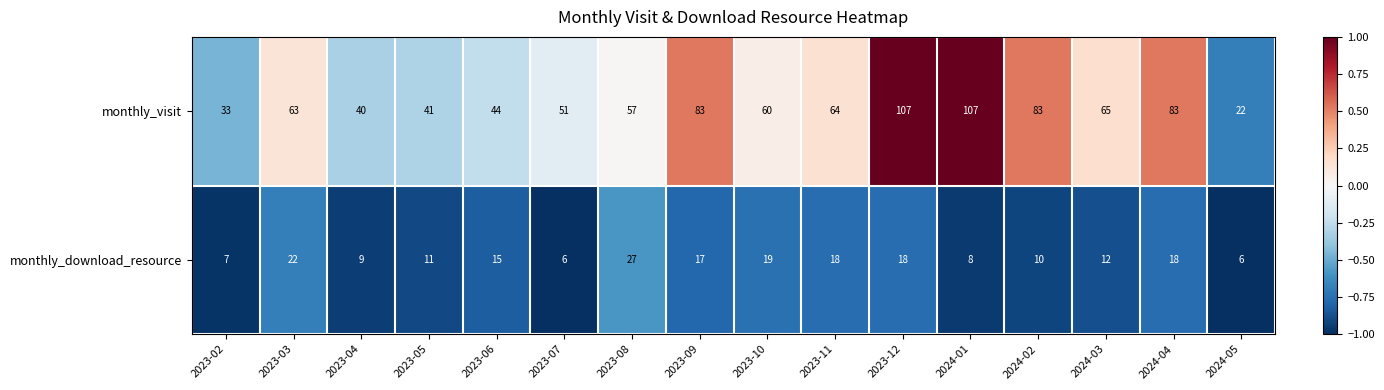

At which label is monthly_visit closest to 64?

2023-11